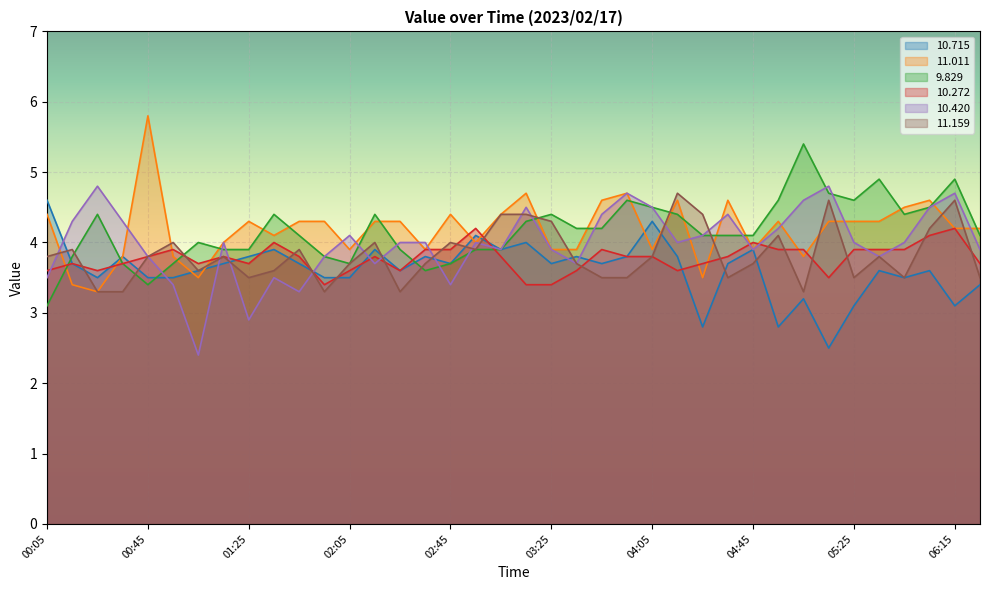

Reading left to right, what are all the values shown in this chart?

 10.715: 00:05=4.6	00:15=3.7	00:25=3.5	00:35=3.8	00:45=3.5	00:55=3.5	01:05=3.6	01:15=3.7	01:25=3.8	01:35=3.9	01:45=3.7	01:55=3.5	02:05=3.5	02:15=3.9	02:25=3.6	02:35=3.8	02:45=3.7	02:55=4.1	03:05=3.9	03:15=4.0	03:25=3.7	03:35=3.8	03:45=3.7	03:55=3.8	04:05=4.3	04:15=3.8	04:25=2.8	04:35=3.7	04:45=3.9	04:55=2.8	05:05=3.2	05:15=2.5	05:25=3.1	05:35=3.6	05:45=3.5	05:55=3.6	06:15=3.1	06:25=3.4
 11.011: 00:05=4.4	00:15=3.4	00:25=3.3	00:35=3.8	00:45=5.8	00:55=3.8	01:05=3.5	01:15=4.0	01:25=4.3	01:35=4.1	01:45=4.3	01:55=4.3	02:05=3.9	02:15=4.3	02:25=4.3	02:35=3.9	02:45=4.4	02:55=4.0	03:05=4.4	03:15=4.7	03:25=3.9	03:35=3.9	03:45=4.6	03:55=4.7	04:05=3.9	04:15=4.6	04:25=3.5	04:35=4.6	04:45=3.9	04:55=4.3	05:05=3.8	05:15=4.3	05:25=4.3	05:35=4.3	05:45=4.5	05:55=4.6	06:15=4.2	06:25=4.2
  9.829: 00:05=3.1	00:15=3.8	00:25=4.4	00:35=3.7	00:45=3.4	00:55=3.7	01:05=4.0	01:15=3.9	01:25=3.9	01:35=4.4	01:45=4.1	01:55=3.8	02:05=3.7	02:15=4.4	02:25=3.9	02:35=3.6	02:45=3.7	02:55=3.9	03:05=3.9	03:15=4.3	03:25=4.4	03:35=4.2	03:45=4.2	03:55=4.6	04:05=4.5	04:15=4.4	04:25=4.1	04:35=4.1	04:45=4.1	04:55=4.6	05:05=5.4	05:15=4.7	05:25=4.6	05:35=4.9	05:45=4.4	05:55=4.5	06:15=4.9	06:25=4.1
 10.272: 00:05=3.6	00:15=3.7	00:25=3.6	00:35=3.7	00:45=3.8	00:55=3.9	01:05=3.7	01:15=3.8	01:25=3.7	01:35=4.0	01:45=3.8	01:55=3.4	02:05=3.6	02:15=3.8	02:25=3.6	02:35=3.9	02:45=3.9	02:55=4.2	03:05=3.8	03:15=3.4	03:25=3.4	03:35=3.6	03:45=3.9	03:55=3.8	04:05=3.8	04:15=3.6	04:25=3.7	04:35=3.8	04:45=4.0	04:55=3.9	05:05=3.9	05:15=3.5	05:25=3.9	05:35=3.9	05:45=3.9	05:55=4.1	06:15=4.2	06:25=3.7
 10.420: 00:05=3.5	00:15=4.3	00:25=4.8	00:35=4.3	00:45=3.8	00:55=3.4	01:05=2.4	01:15=4.0	01:25=2.9	01:35=3.5	01:45=3.3	01:55=3.8	02:05=4.1	02:15=3.7	02:25=4.0	02:35=4.0	02:45=3.4	02:55=4.0	03:05=3.9	03:15=4.5	03:25=3.9	03:35=3.7	03:45=4.4	03:55=4.7	04:05=4.5	04:15=4.0	04:25=4.1	04:35=4.4	04:45=3.9	04:55=4.2	05:05=4.6	05:15=4.8	05:25=4.0	05:35=3.8	05:45=4.0	05:55=4.5	06:15=4.7	06:25=3.9
 11.159: 00:05=3.8	00:15=3.9	00:25=3.3	00:35=3.3	00:45=3.8	00:55=4.0	01:05=3.6	01:15=3.8	01:25=3.5	01:35=3.6	01:45=3.9	01:55=3.3	02:05=3.7	02:15=4.0	02:25=3.3	02:35=3.7	02:45=4.0	02:55=3.9	03:05=4.4	03:15=4.4	03:25=4.3	03:35=3.7	03:45=3.5	03:55=3.5	04:05=3.8	04:15=4.7	04:25=4.4	04:35=3.5	04:45=3.7	04:55=4.1	05:05=3.3	05:15=4.6	05:25=3.5	05:35=3.8	05:45=3.5	05:55=4.2	06:15=4.6	06:25=3.5